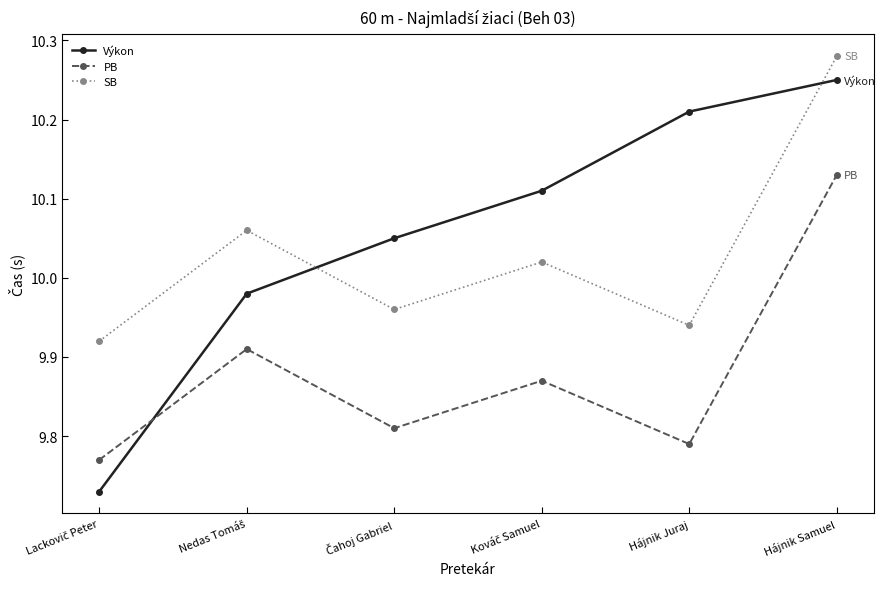

True or false: SB and PB intersect in this chart.

False